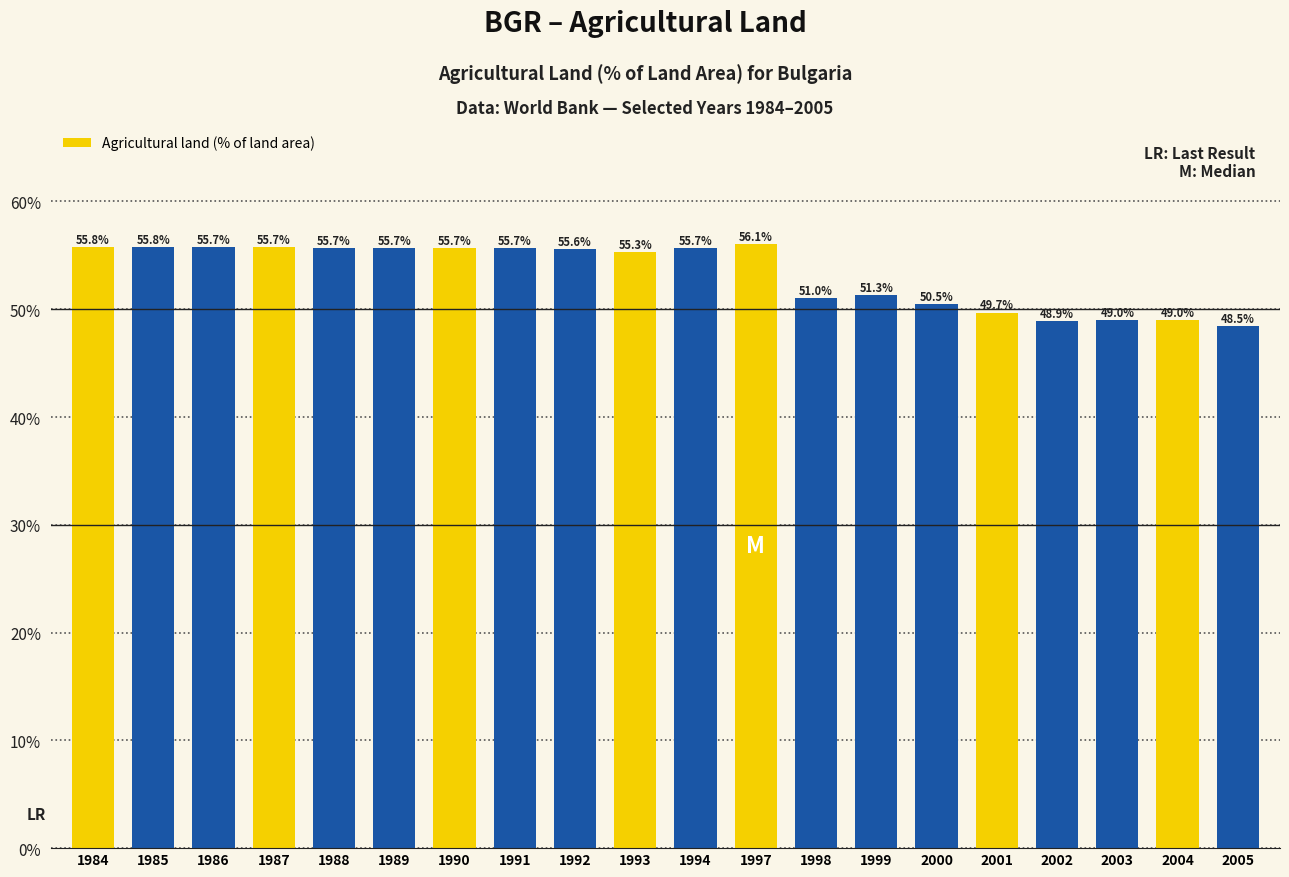

At which category does the chart reach its minimum across all series?

2005